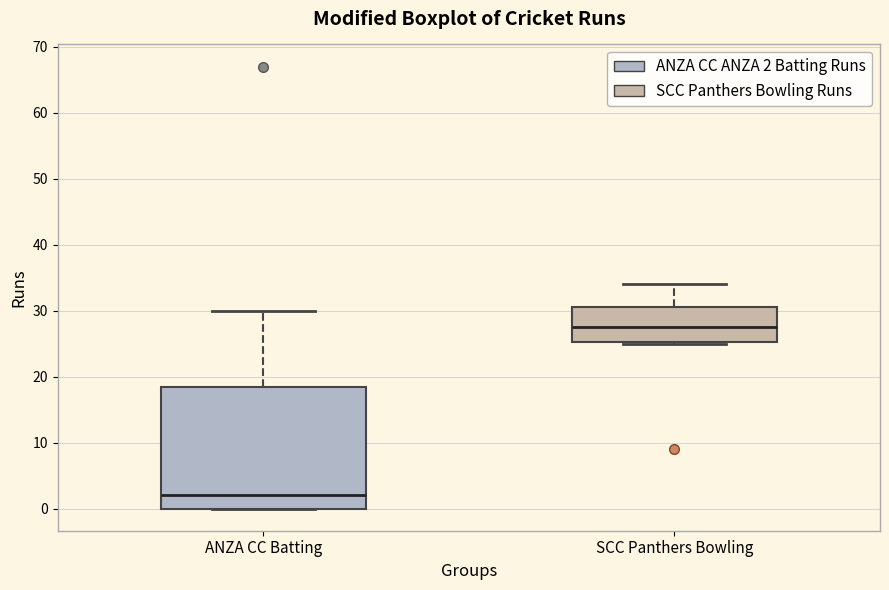

Which box's median line is the highest?

SCC Panthers Bowling